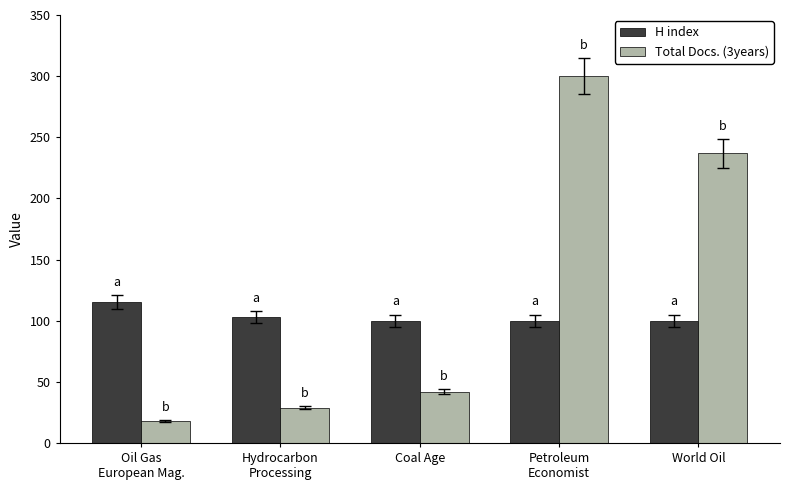

How many data points in Total Docs. (3years) are less than 42?

2